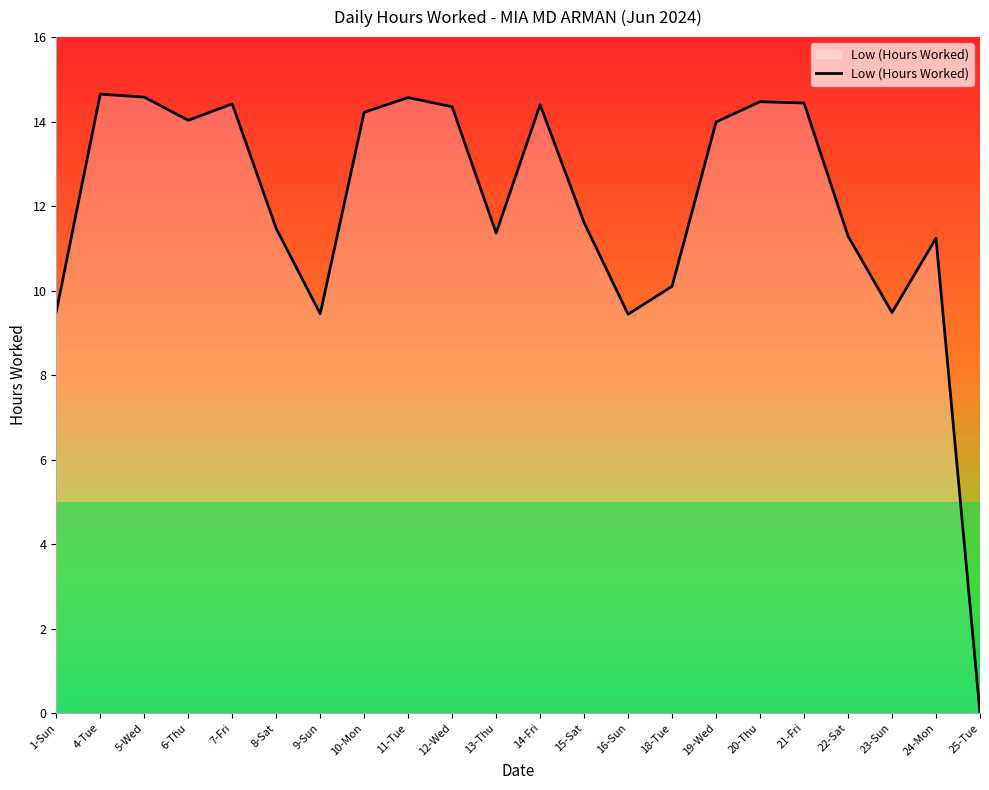

What is the label of the 11th point from the right?

14-Fri